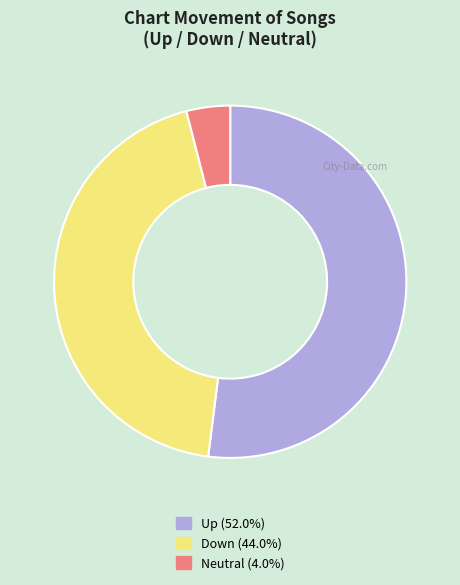

Is there a majority slice in this chart?

Yes